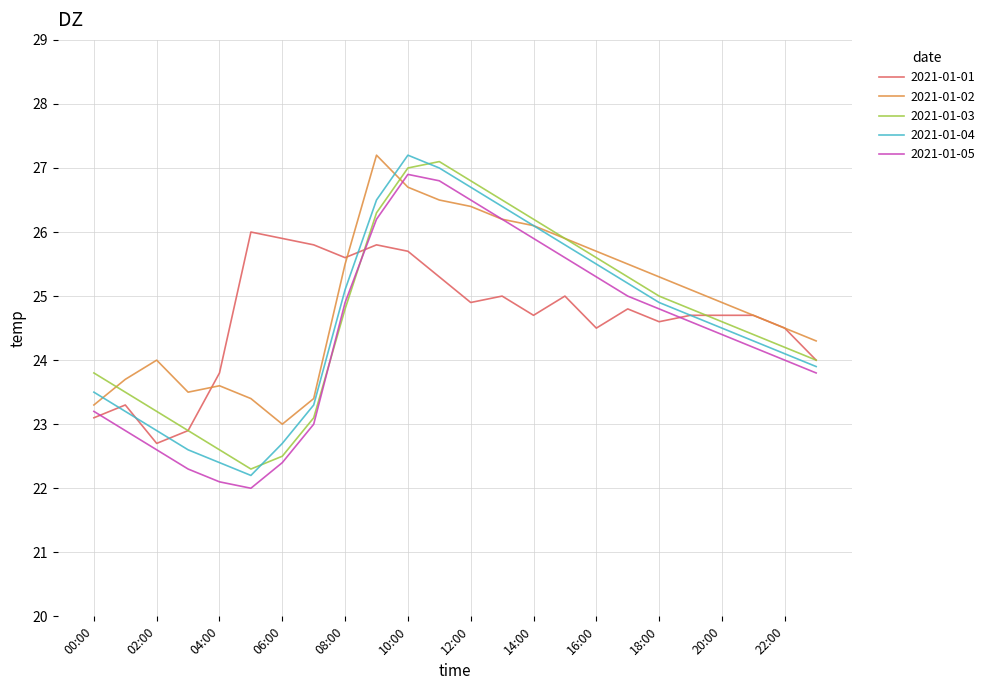

How many intersections are there between 2021-01-05 and 2021-01-03?

2